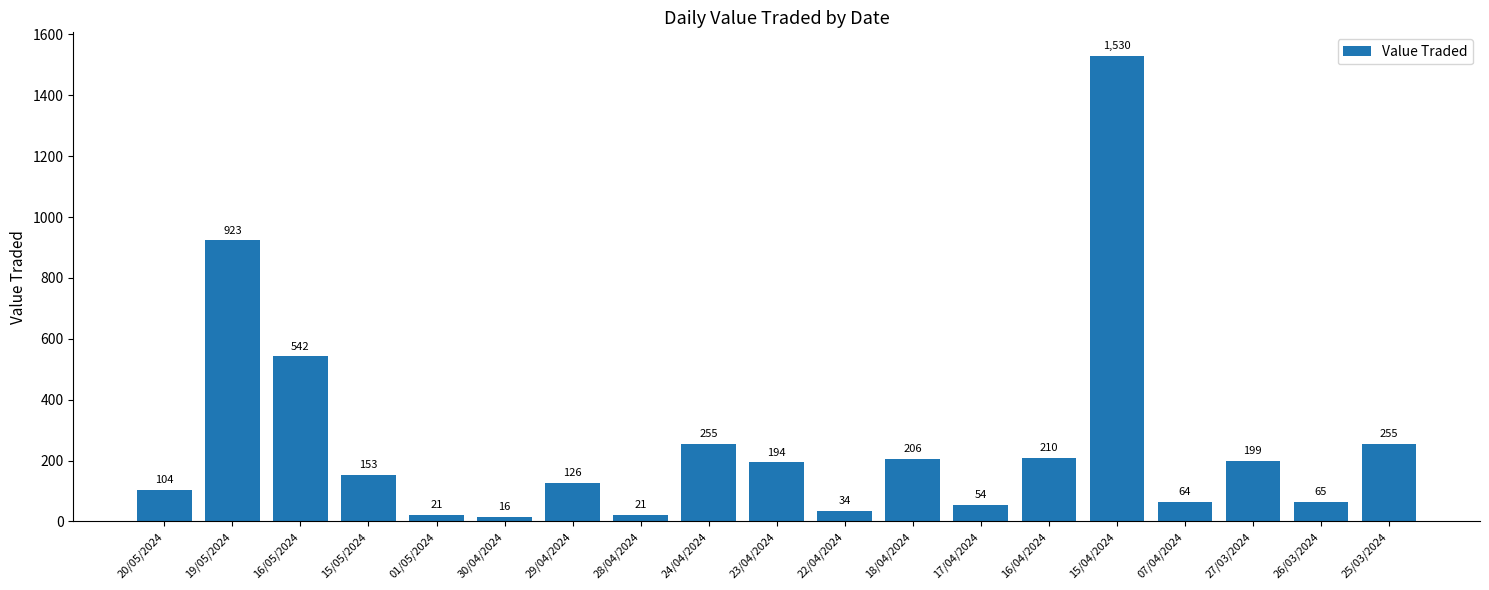

What is the change in value from 20/05/2024 to 18/04/2024?

+102